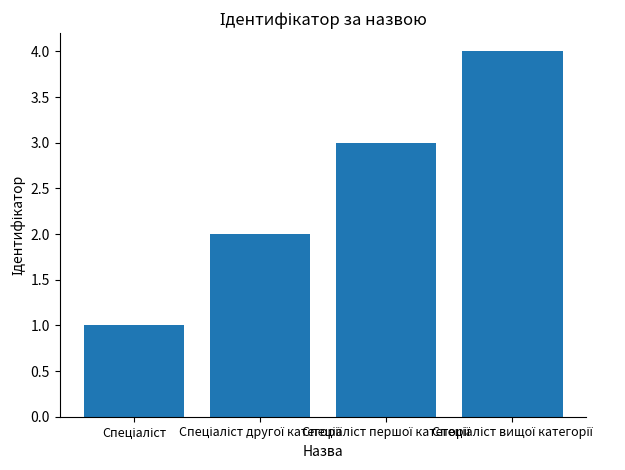

What is the sum of all values?

10